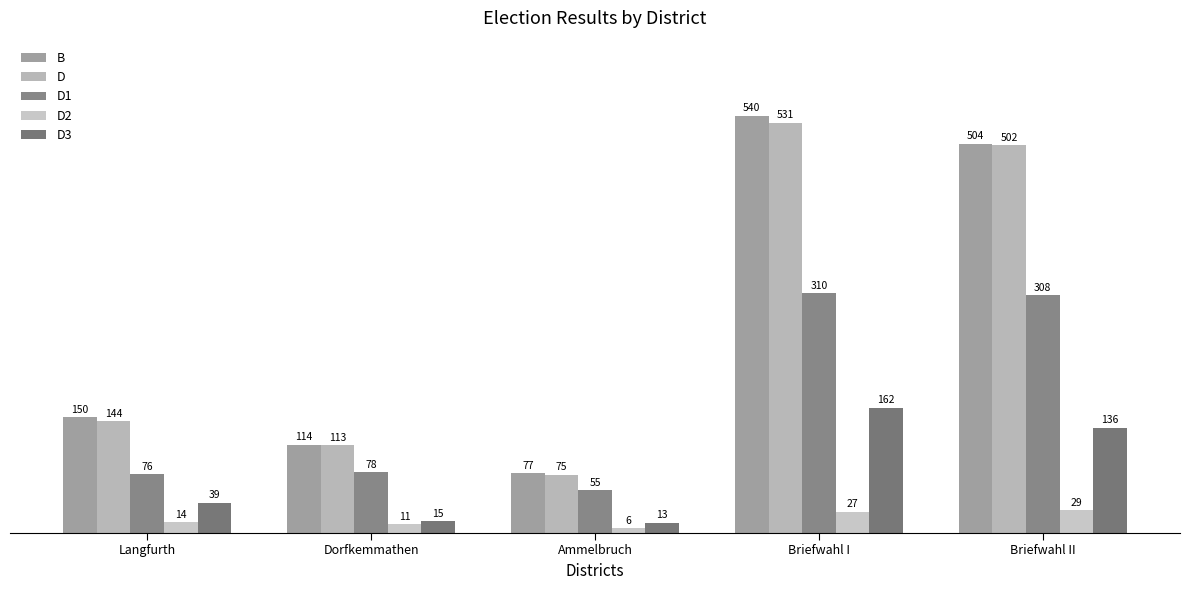

Reading left to right, extract all data points from this chart.

B: 150	114	77	540	504
D: 144	113	75	531	502
D1: 76	78	55	310	308
D2: 14	11	6	27	29
D3: 39	15	13	162	136